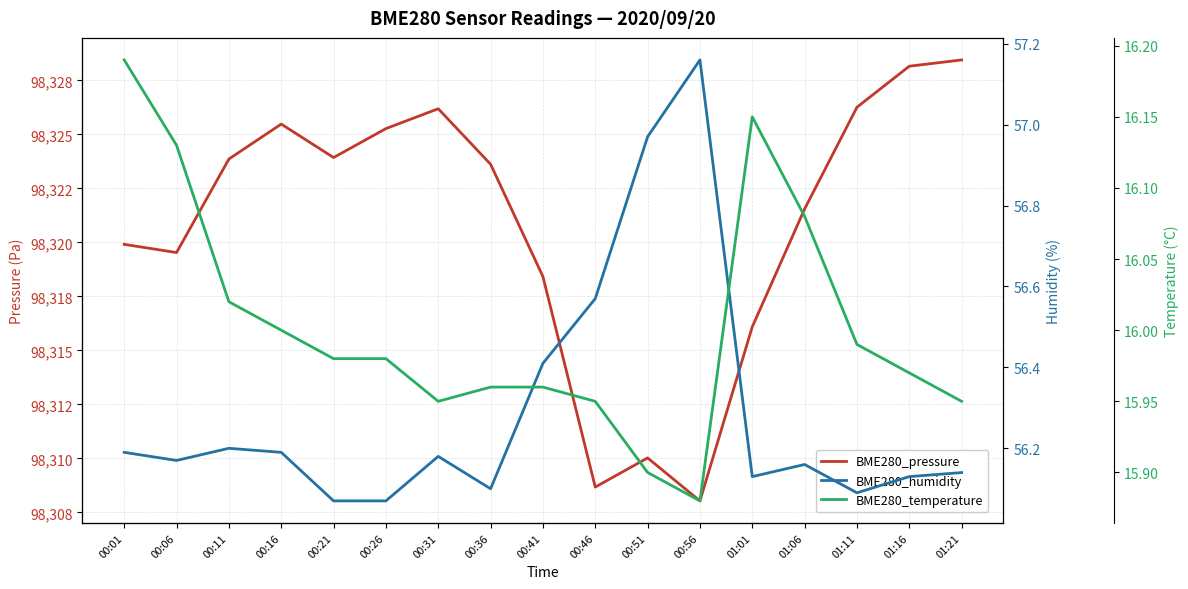

Which series has the widest spread of values?

BME280_pressure